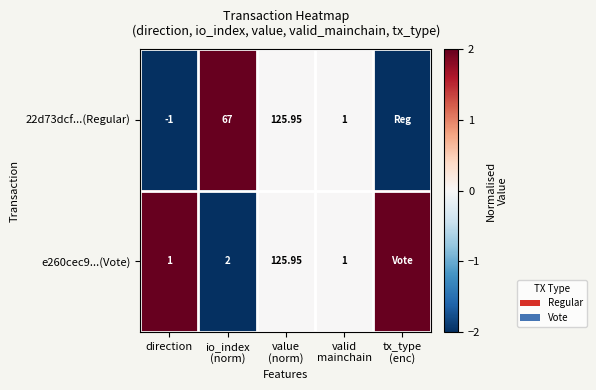

How many distinct data groups are displayed?

2